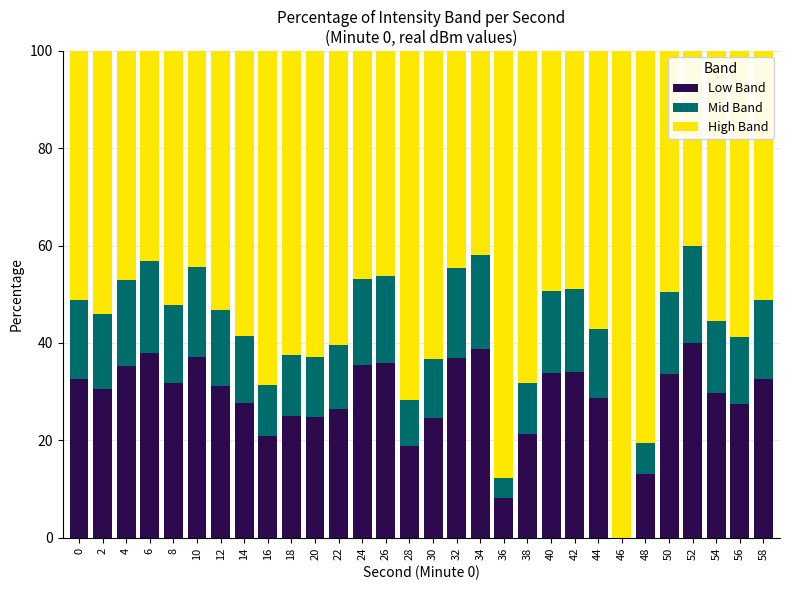

True or false: Low Band has a value of 37.9 at 6.

True